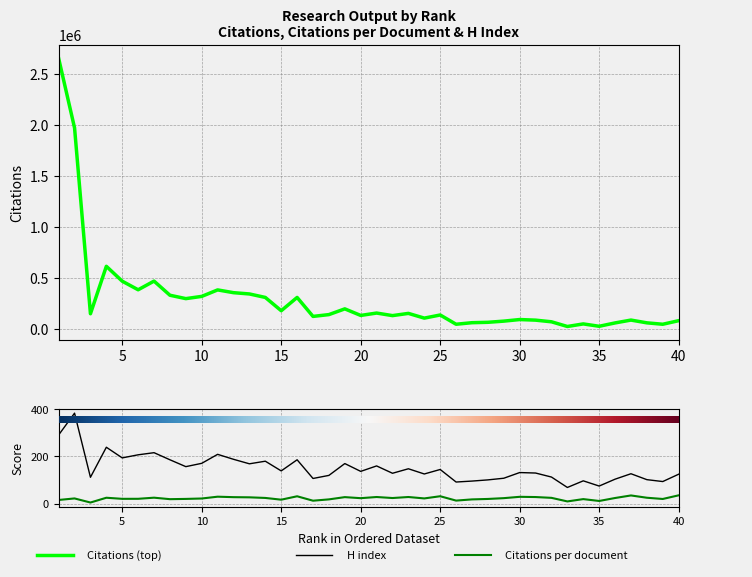

At which category is the sum across all series the highest?

1